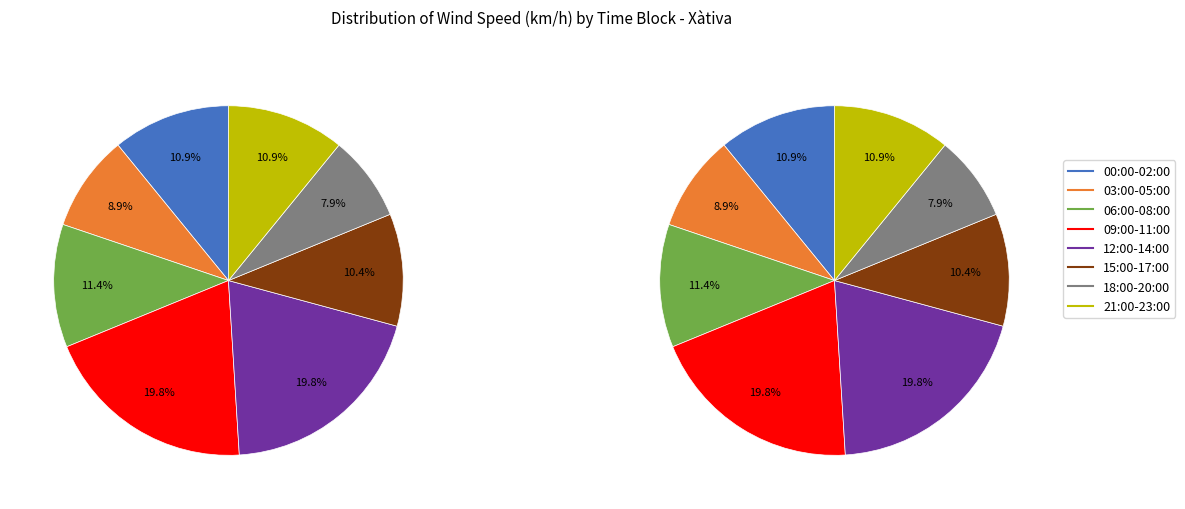

Does 23:00 account for over 50% of the chart?

No